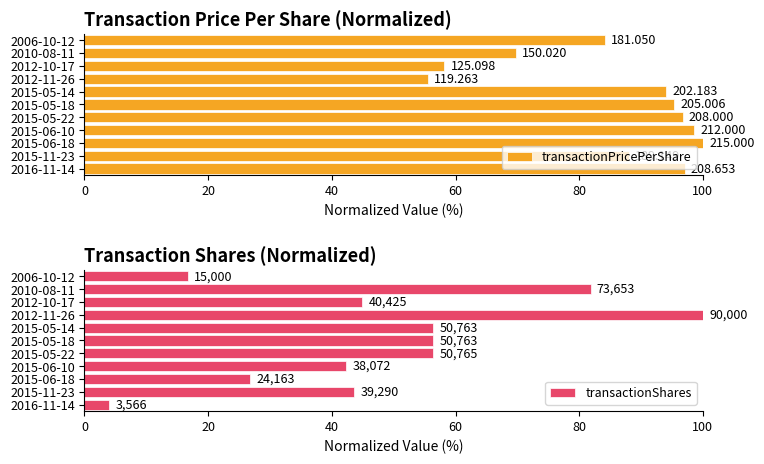

The value of transactionPricePerShare at 2012-11-26 is 78.9. True or false?

False